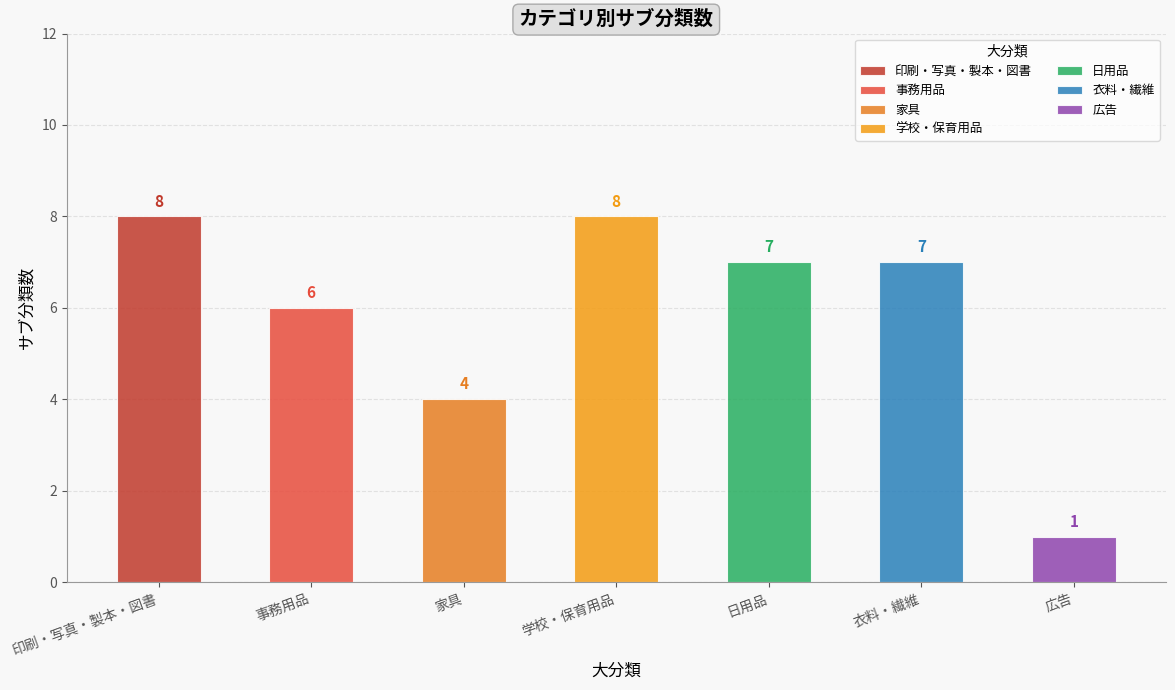

What is the value of the 1st bar from the left?

8